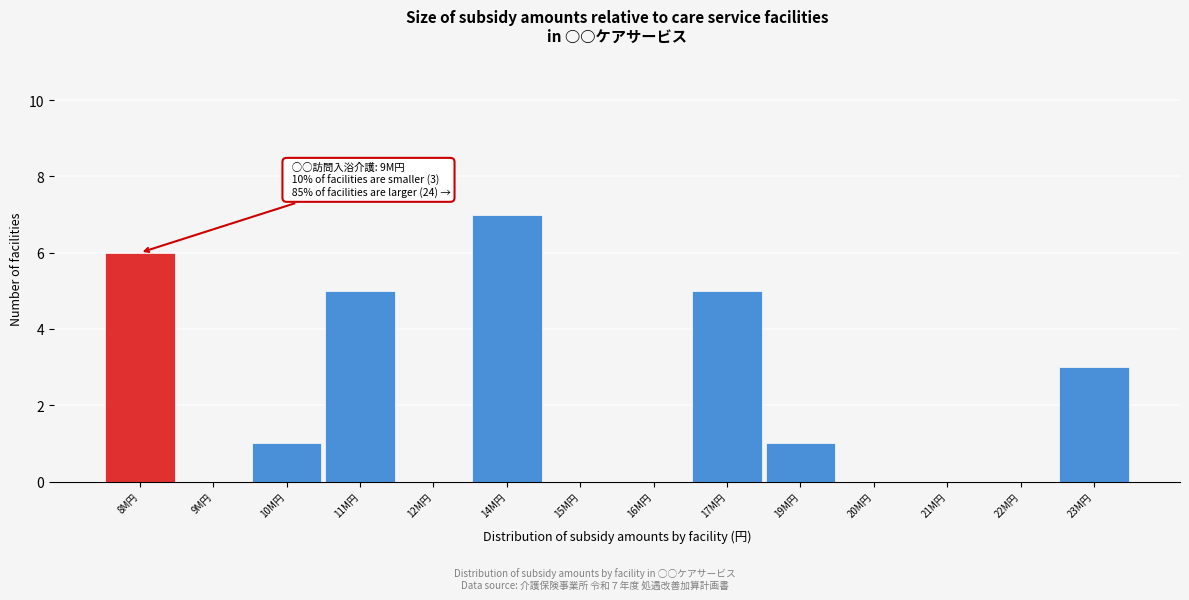

Reading left to right, what are all the values shown in this chart?

8M円=6	9M円=0	10M円=1	11M円=5	12M円=0	14M円=7	15M円=0	16M円=0	17M円=5	19M円=1	20M円=0	21M円=0	22M円=0	23M円=3